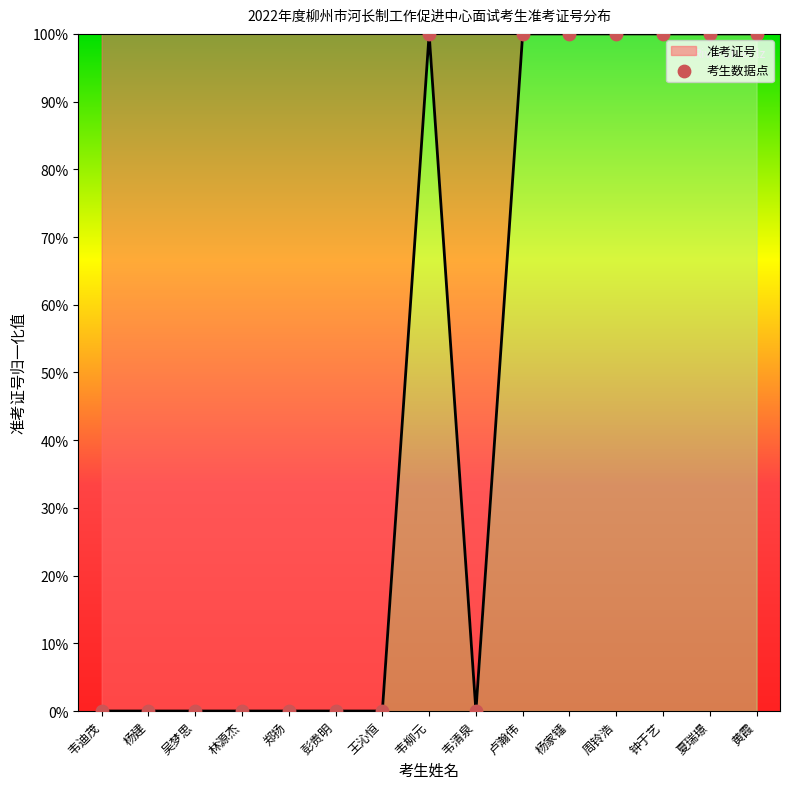

What is the change in value from 韦清泉 to 黄霞?

+100.0